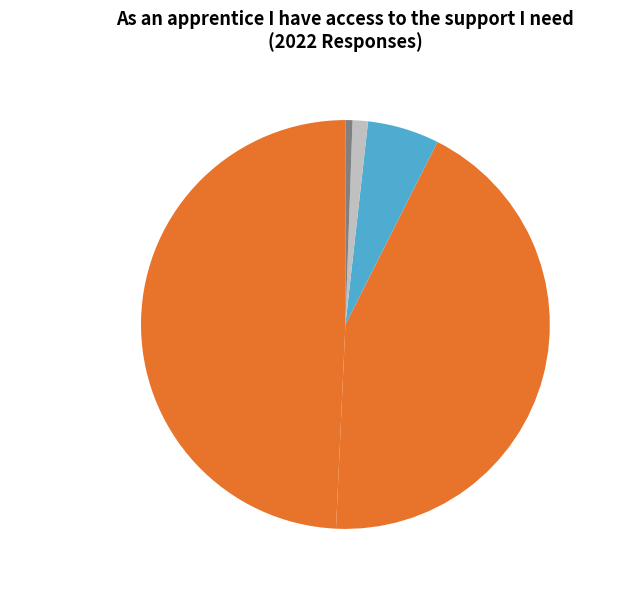

How many segments does this pie chart have?

5